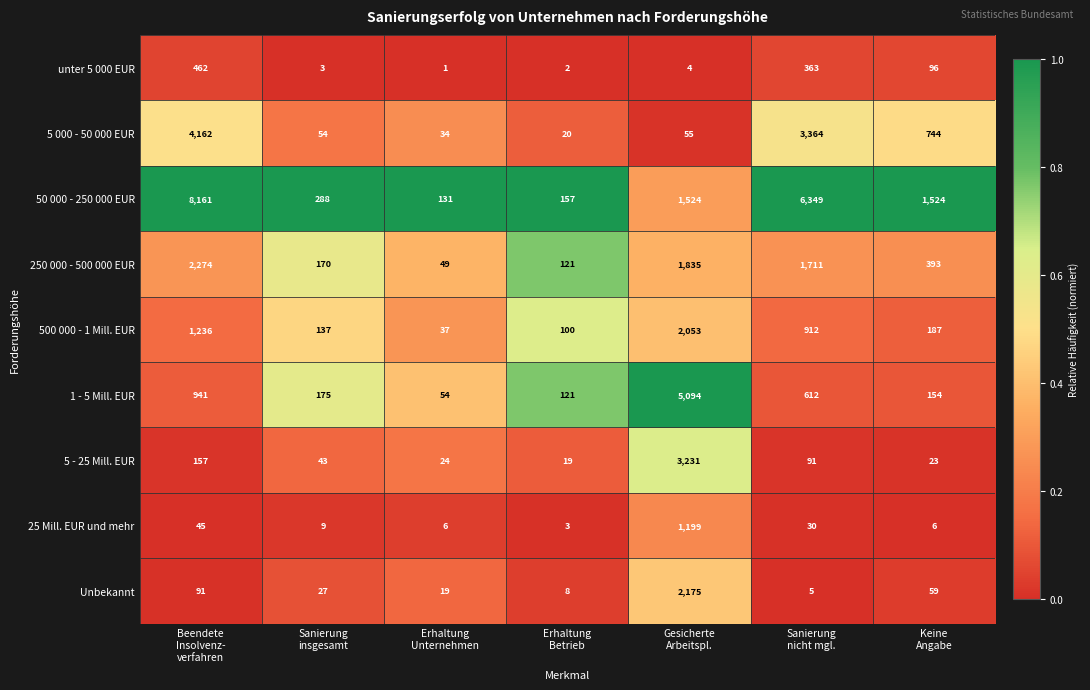

What is the spread (max minus min) of values at Keine
Angabe?

1518